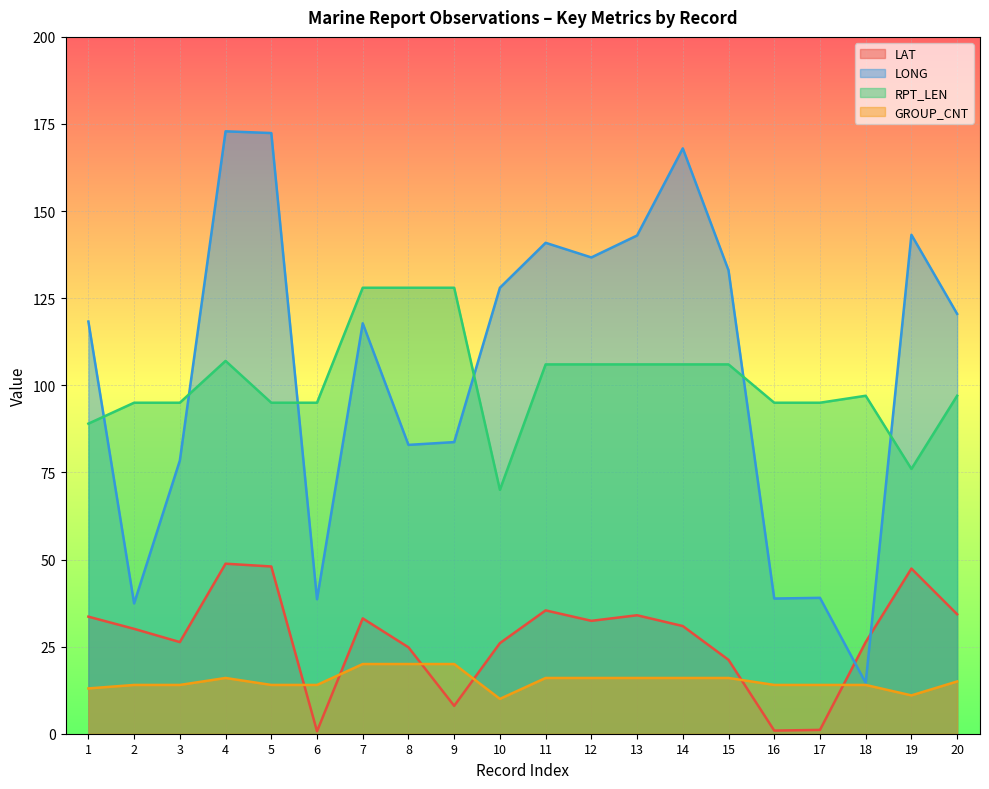

At which label is LAT closest to 24?

8